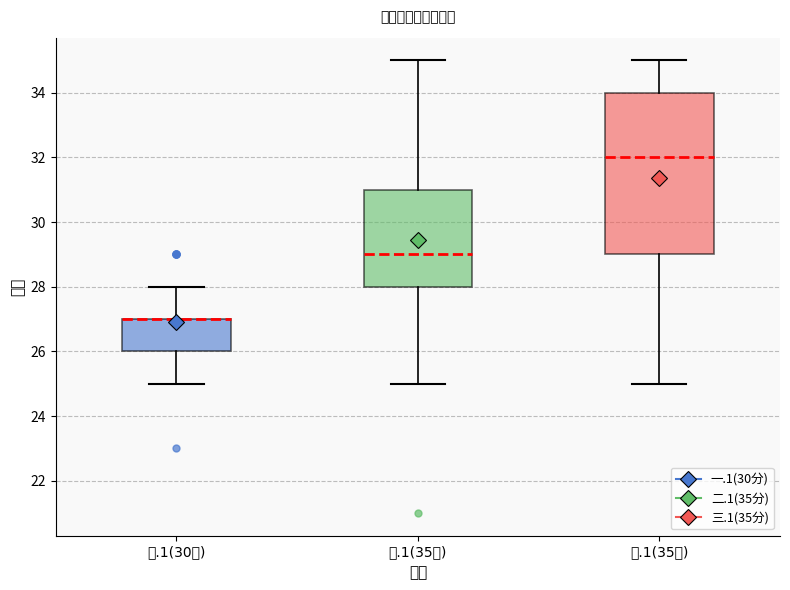

Reading left to right, transcribe this box plot: for each box, give where its median line is, the range the box spans, and where its two whiskers end, as read against the y-axis. The values are not printed on the chart, so give them approximately, as read against the axis.

一.1(30分): median 27 (drawn on the box's upper edge), box 26 to 27, whiskers 25 to 28
二.1(35分): median 29, box 28 to 31, whiskers 25 to 35
三.1(35分): median 32, box 29 to 34, whiskers 25 to 35